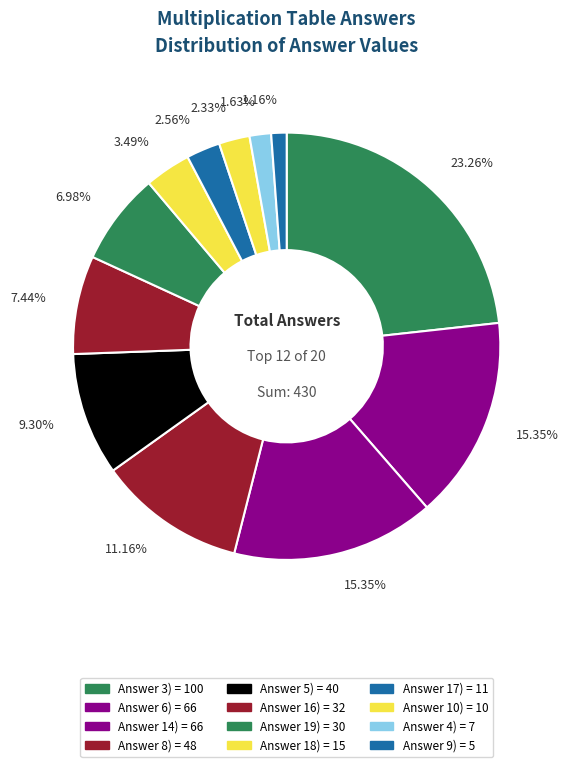

How many segments does this pie chart have?

12